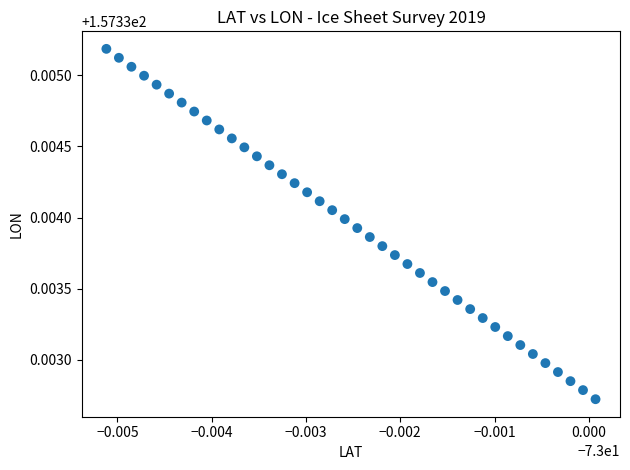

How many points are shown in the scatter plot?

40